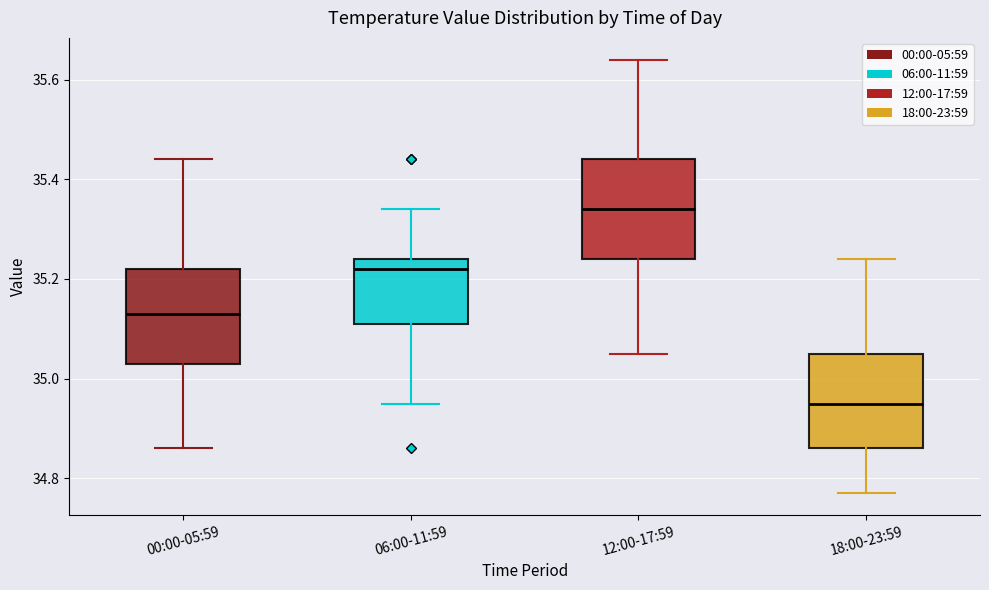

Which box has the lowest median line?

18:00-23:59